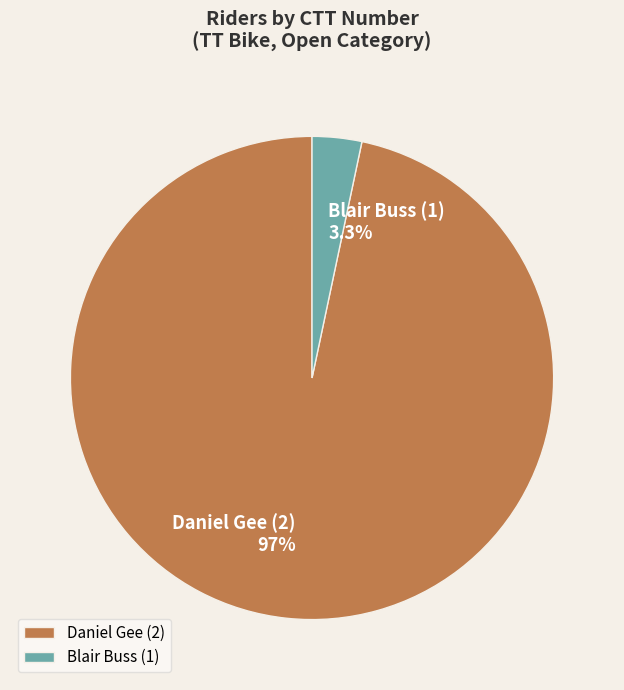

Count the number of slices in the pie.

2